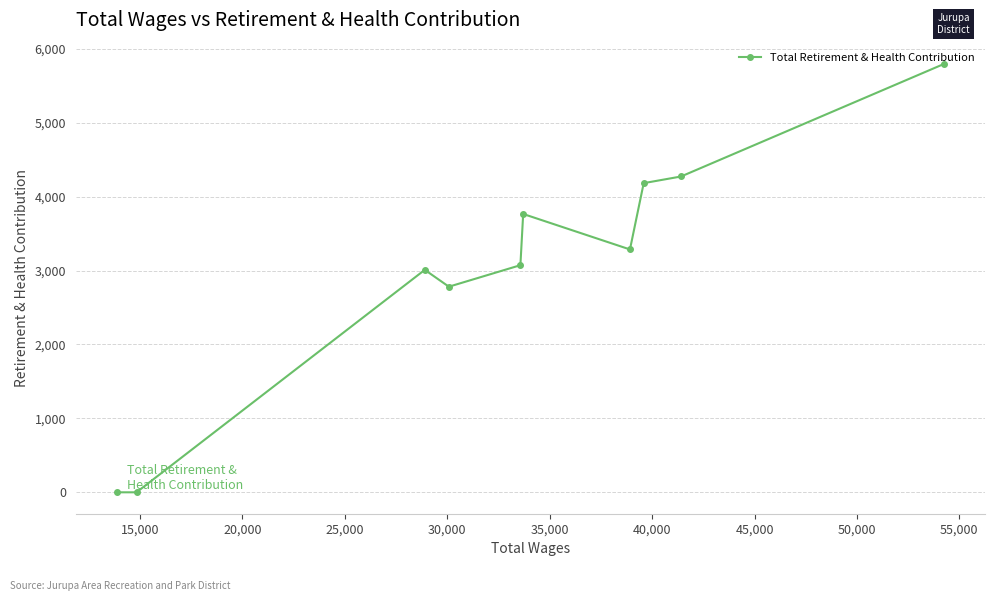

How many values are above zero?

8